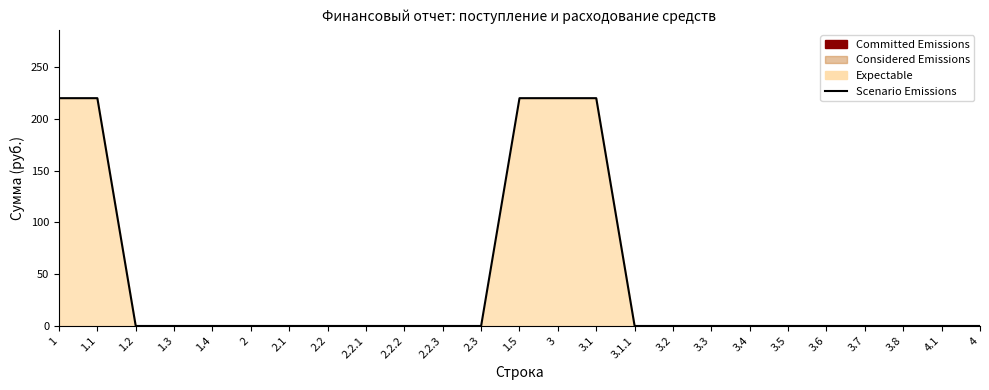

Which category has the lowest value across all series?

1.2